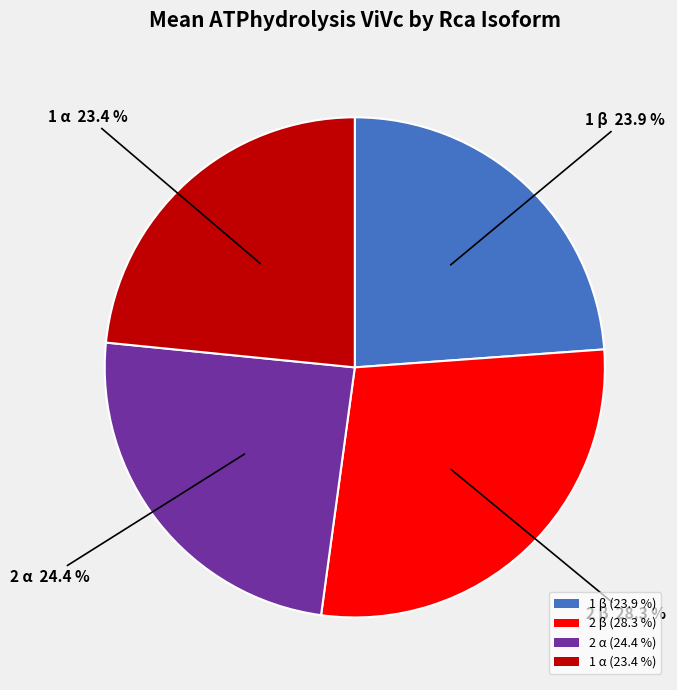

Is 2 α the majority of the pie?

No